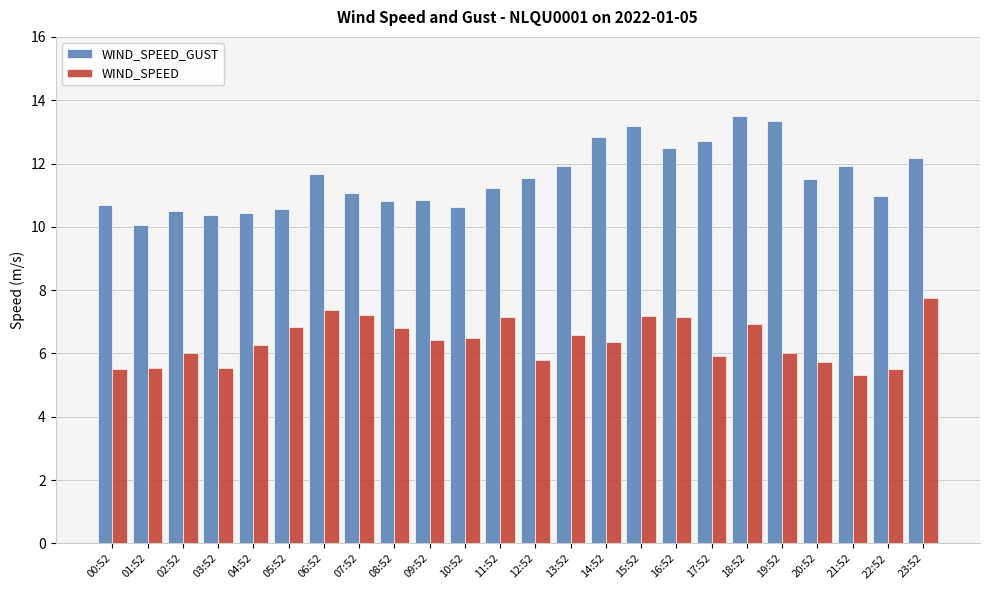

What is the minimum value shown in the chart?

5.3